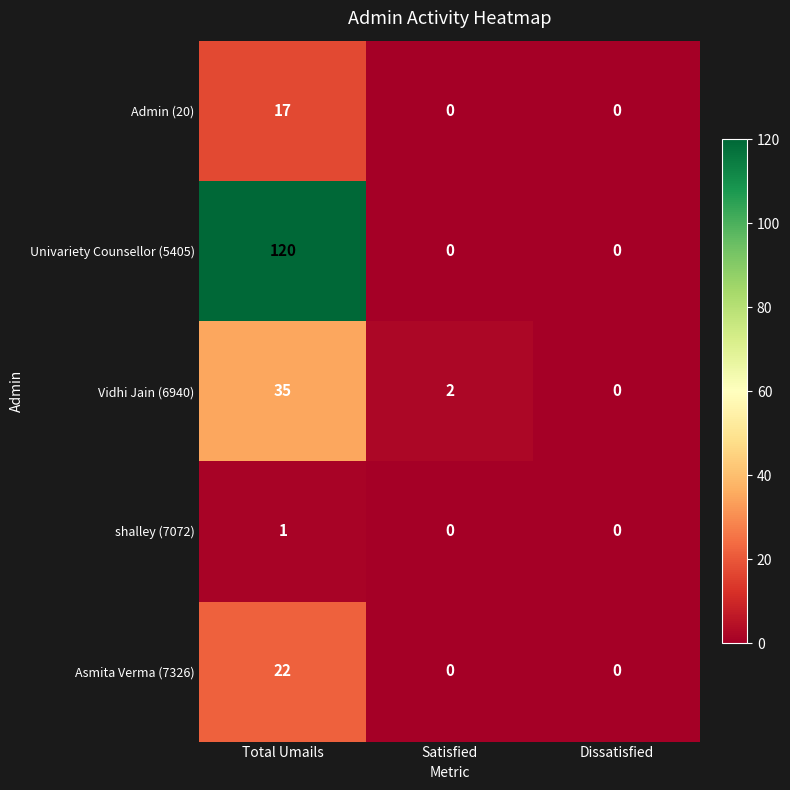

True or false: Asmita Verma (7326) has a value of 0 at Dissatisfied.

True